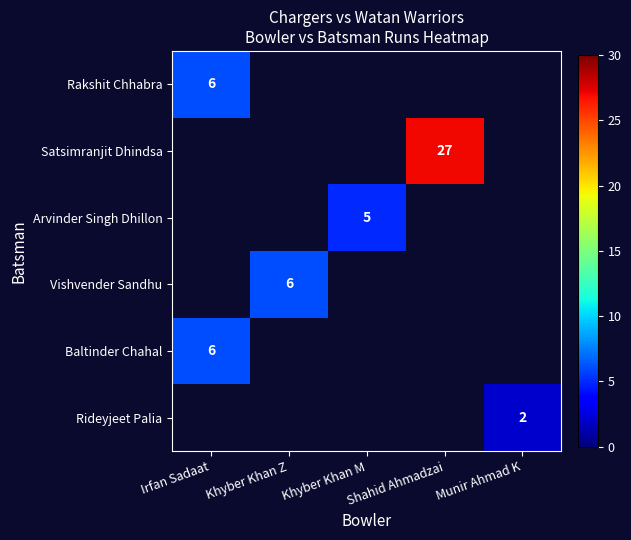

What is the minimum value shown in the chart?

2.0